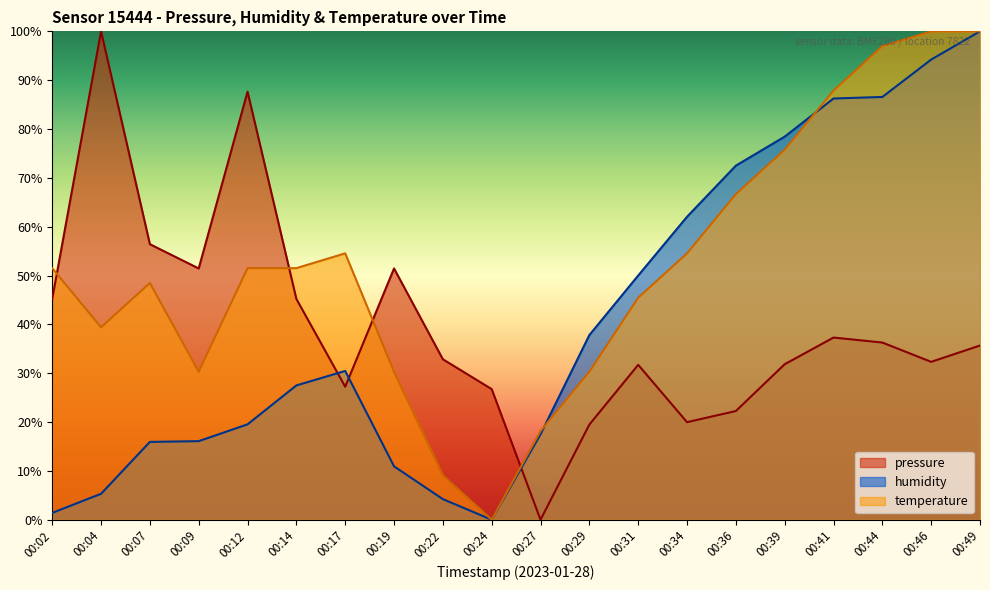

Where does the pressure series first go above 35?

00:02